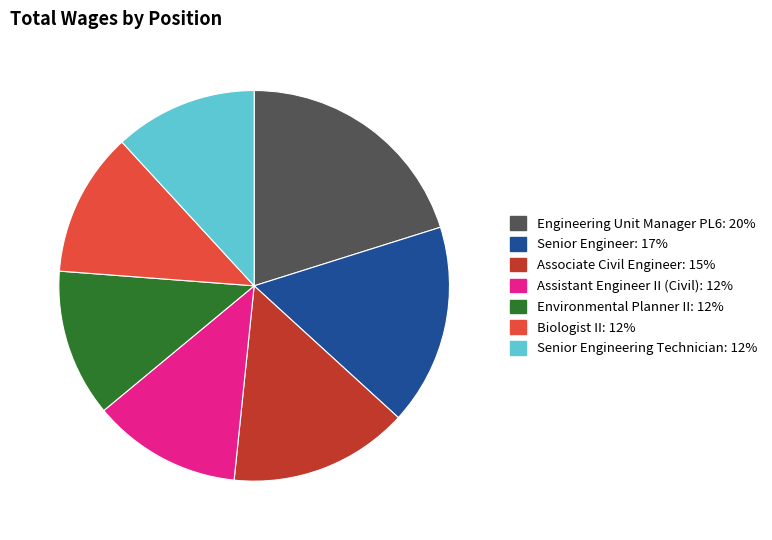

To the nearest percent, what percentage of the pie is Senior Engineer?

17%